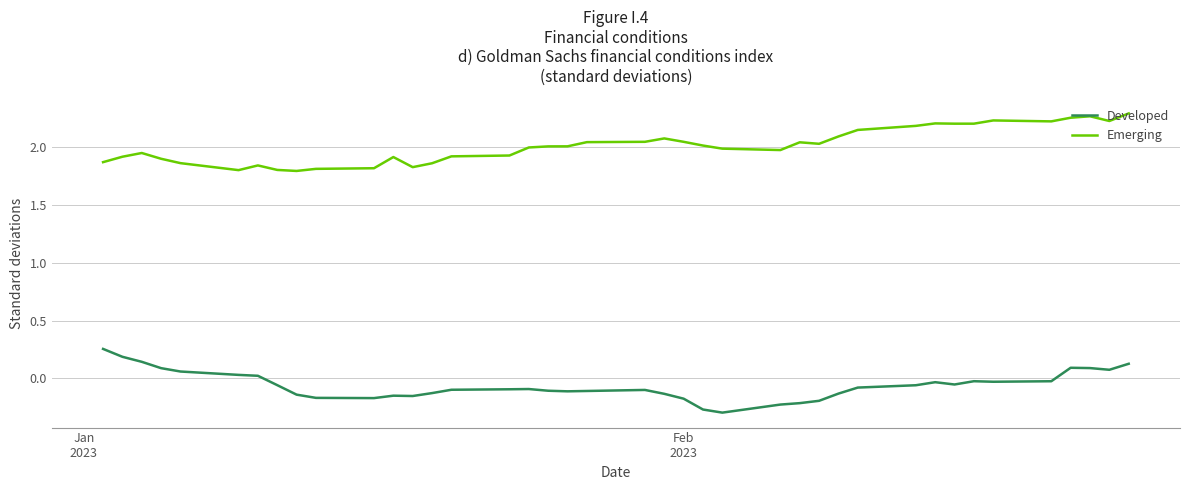

True or false: Emerging and Developed cross at least once.

False